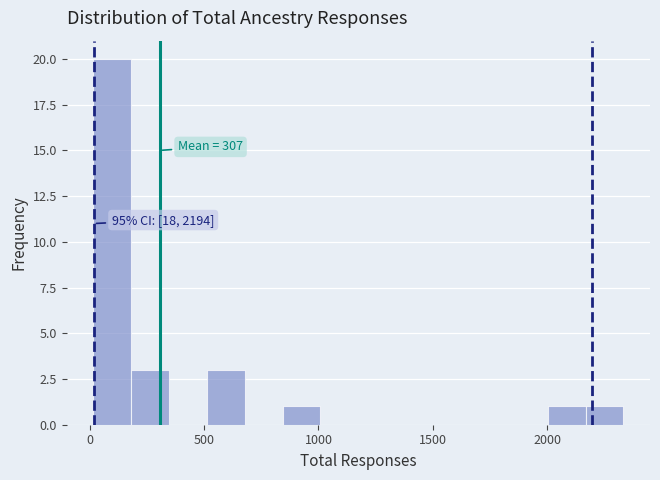

Around what value on the x-axis is the tallest bar? Give the approximate position of its centre, as read against the axis.

100